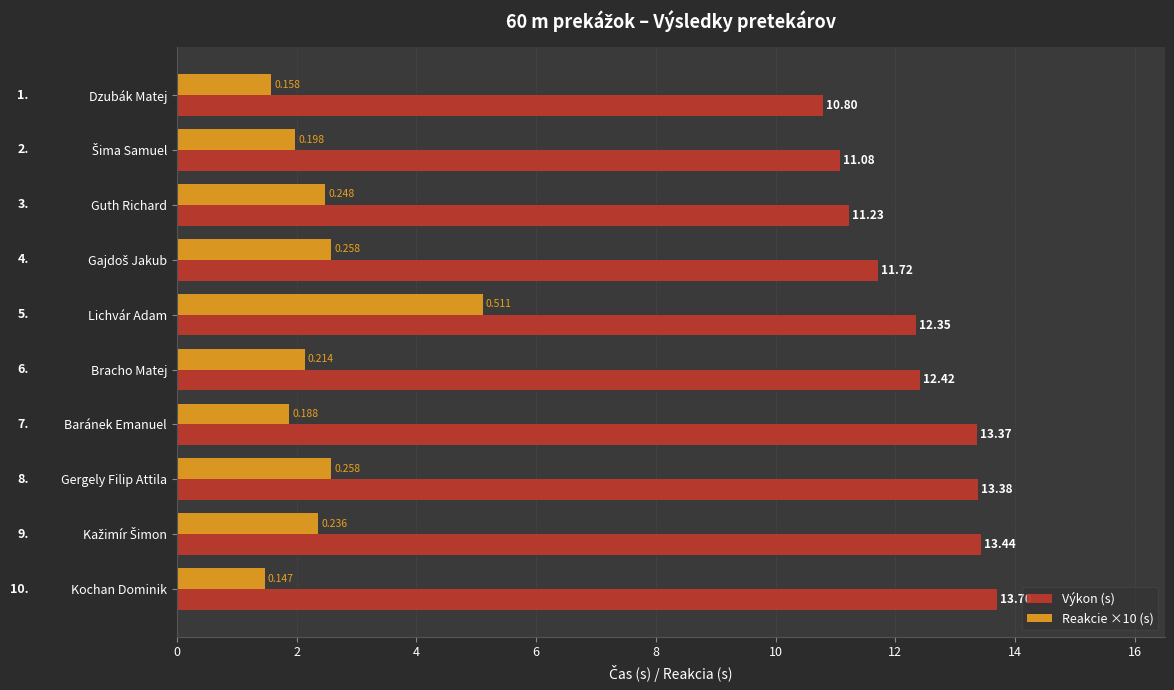

Which series has the largest total across all categories?

Výkon (s)